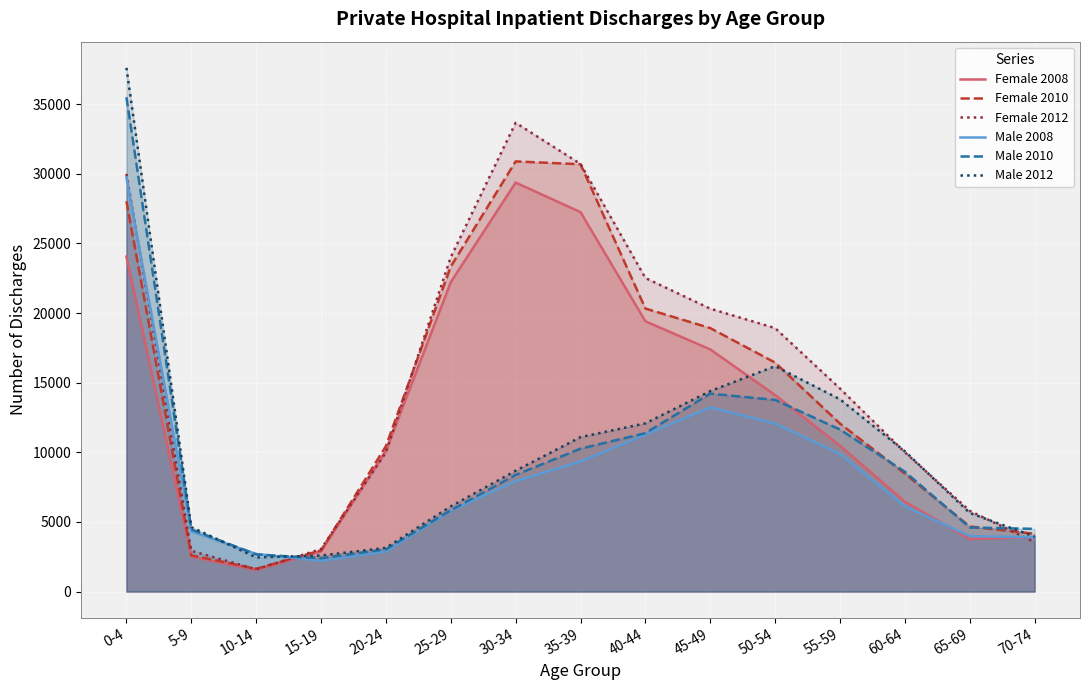

What is the label of the 7th point from the left?

30-34